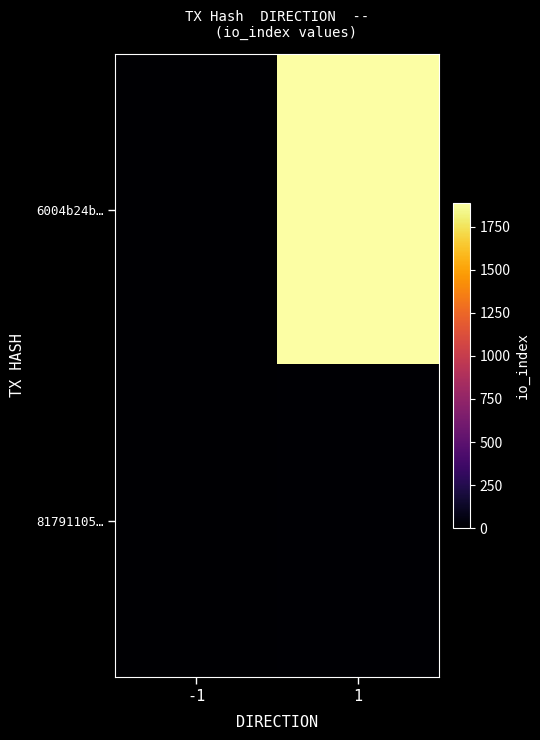

At which category does the chart reach its minimum across all series?

-1